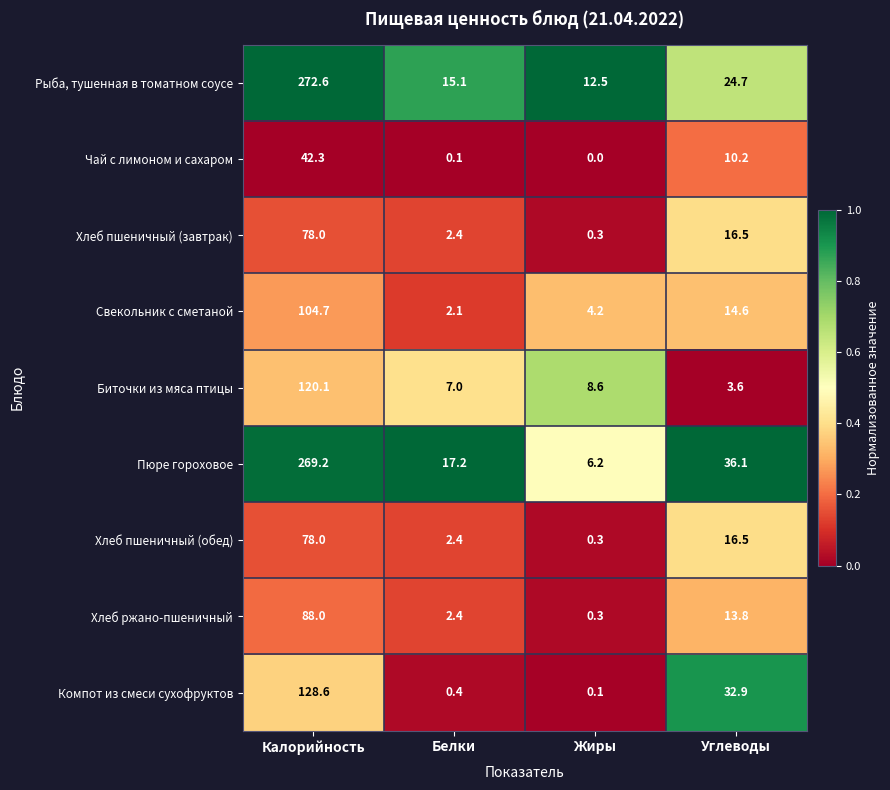

Rank the categories by Биточки из мяса птицы value from lowest to highest.

Углеводы, Белки, Жиры, Калорийность